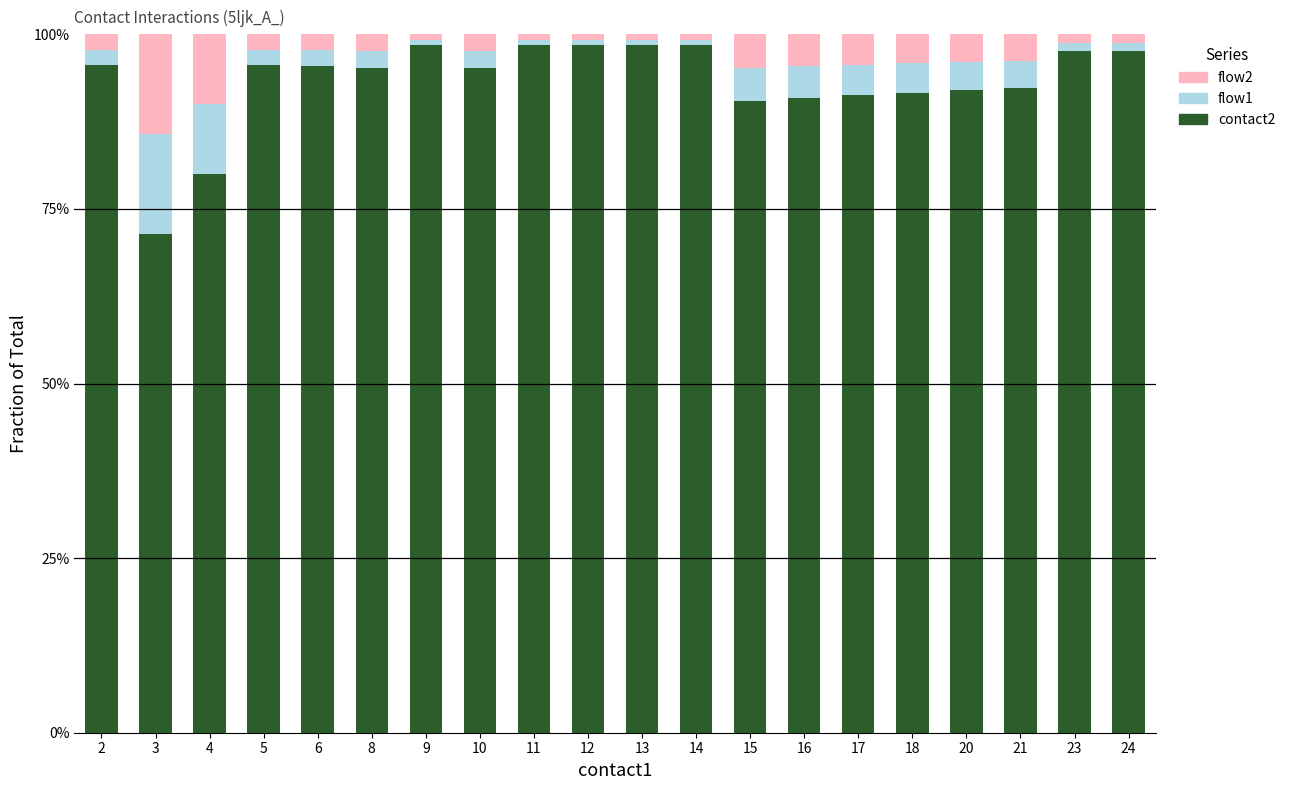

Rank the categories by contact2 value from highest to lowest.

9, 11, 12, 13, 14, 23, 24, 2, 5, 6, 8, 10, 21, 20, 18, 17, 16, 15, 4, 3